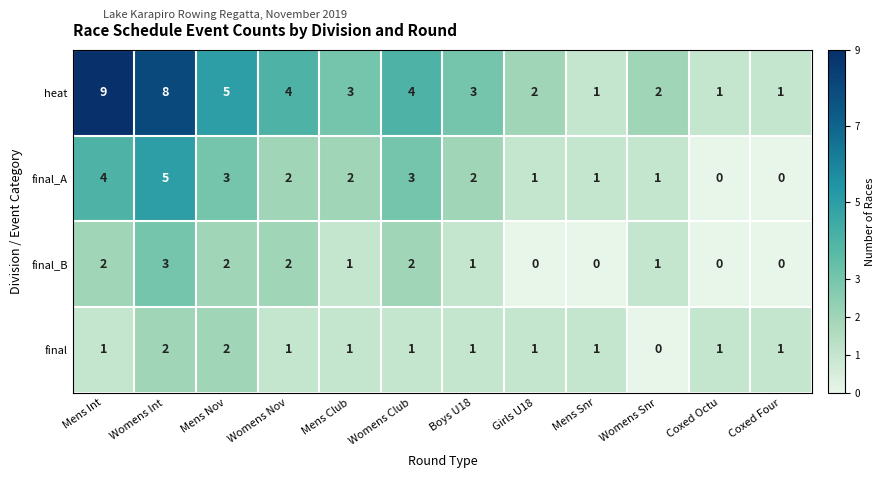

At which category is the sum across all series the highest?

Womens Int